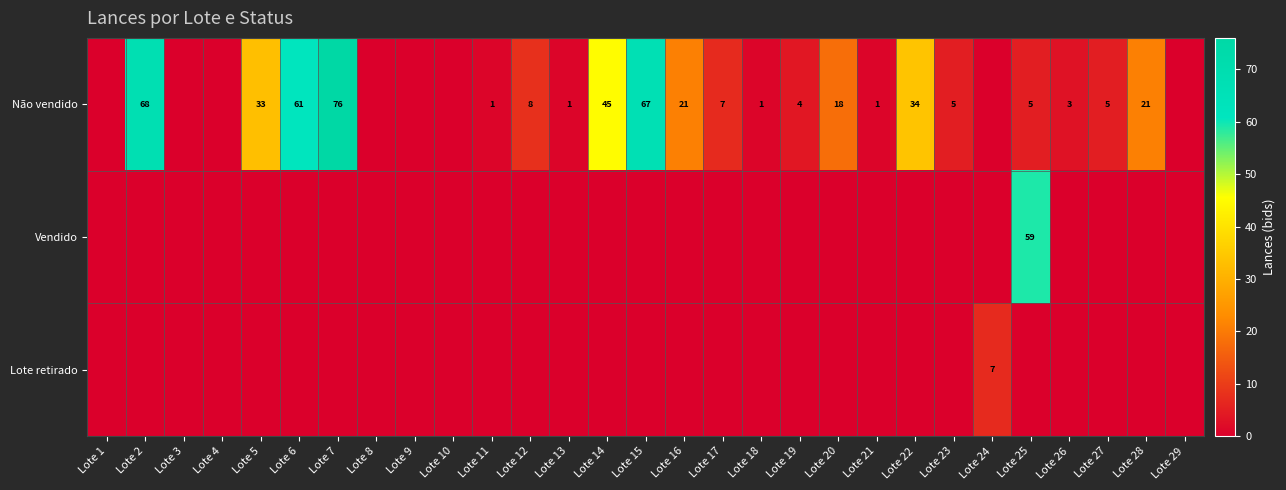

Between Lote 5 and Lote 23, which is larger?

Lote 5